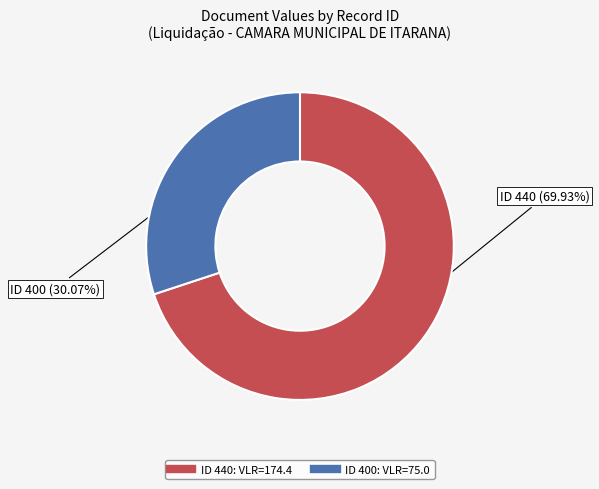

Is there any slice that represents more than half of the pie?

Yes